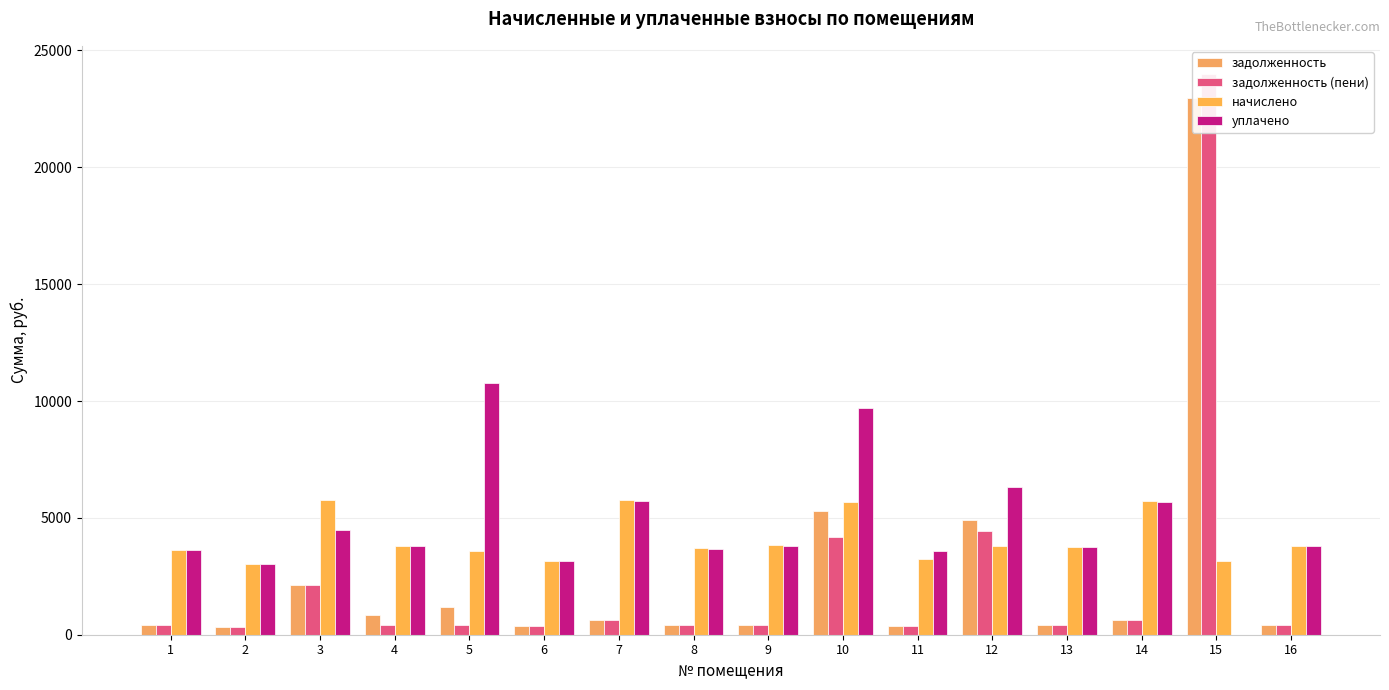

Reading right to left, extract all data points from this chart.

задолженность: 16=421.4	15=22949.7	14=633.6	13=418.5	12=4920.5	11=360.3	10=5278.7	9=424.4	8=411.6	7=640.6	6=352.4	5=1196.2	4=844.9	3=2124.6	2=337.6	1=404.7
задолженность (пени): 16=421.4	15=23997.9	14=633.6	13=418.5	12=4420.5	11=360.3	10=4164.9	9=424.4	8=411.6	7=640.6	6=352.4	5=398.8	4=422.4	3=2124.6	2=337.6	1=404.7
начислено: 16=3793.1	15=3144.6	14=5702.9	13=3766.4	12=3784.1	11=3242.3	10=5658.5	9=3819.7	8=3704.2	7=5765.0	6=3171.2	5=3588.8	4=3802.0	3=5765.0	2=3037.9	1=3642.0
уплачено: 16=3776.8	15=0.0	14=5678.5	13=3750.3	12=6338.7	11=3574.9	10=9700.0	9=3803.3	8=3688.4	7=5740.4	6=3157.7	5=10751.9	4=3785.7	3=4483.9	2=3025.0	1=3626.4